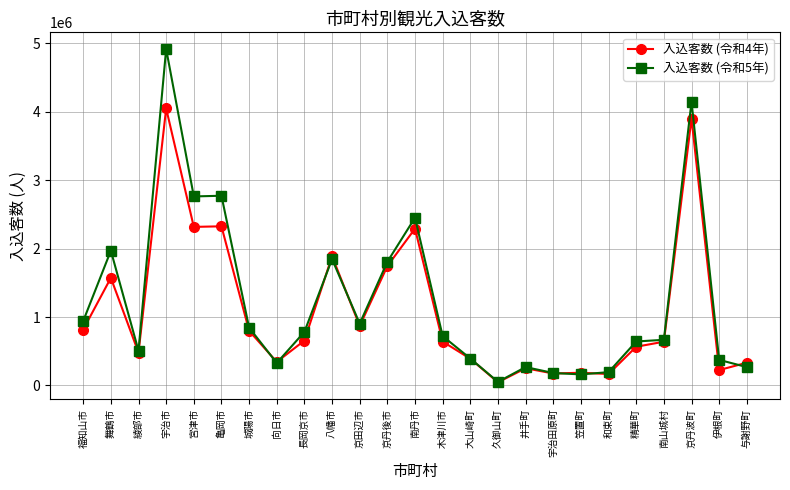

Is the value of 入込客数 (令和5年) at 大山崎町 greater than the value of 入込客数 (令和4年) at 精華町?

No